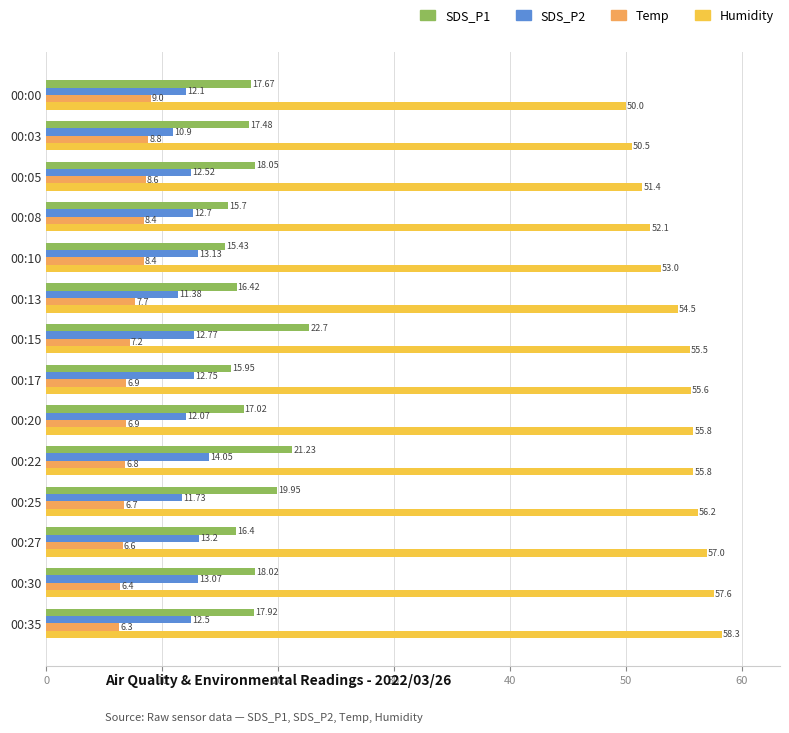

At 00:27, list the series in order from smallest to largest.

Temp, SDS_P2, SDS_P1, Humidity